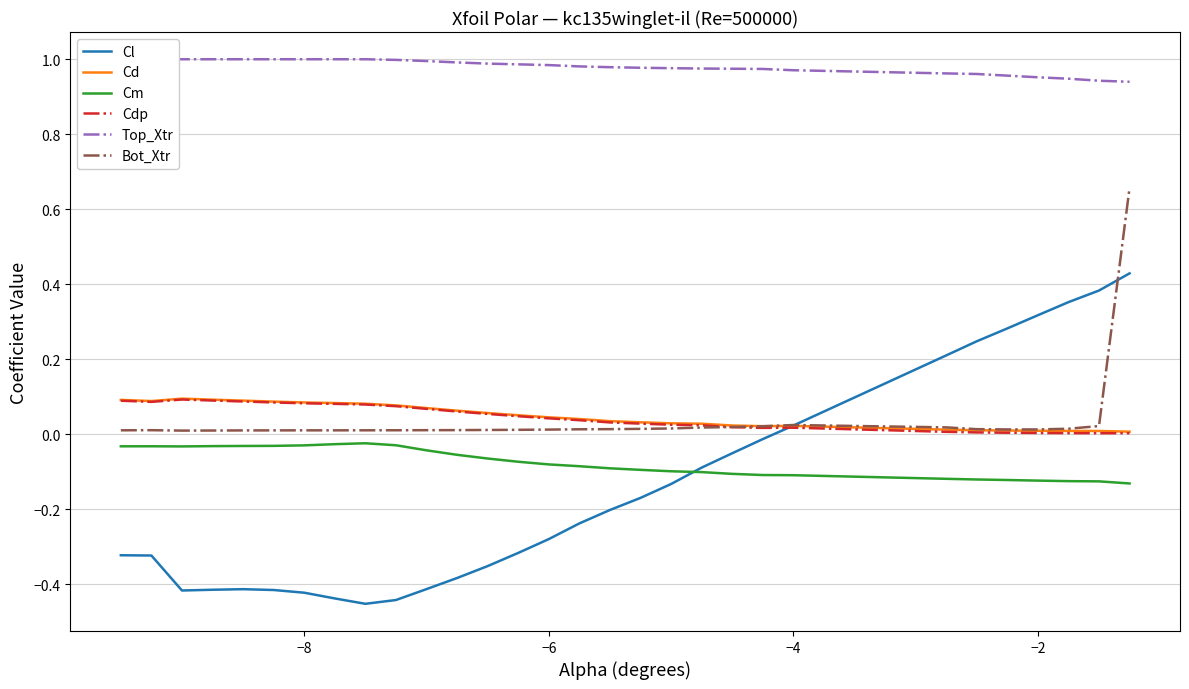

Which series has the largest total across all categories?

Top_Xtr